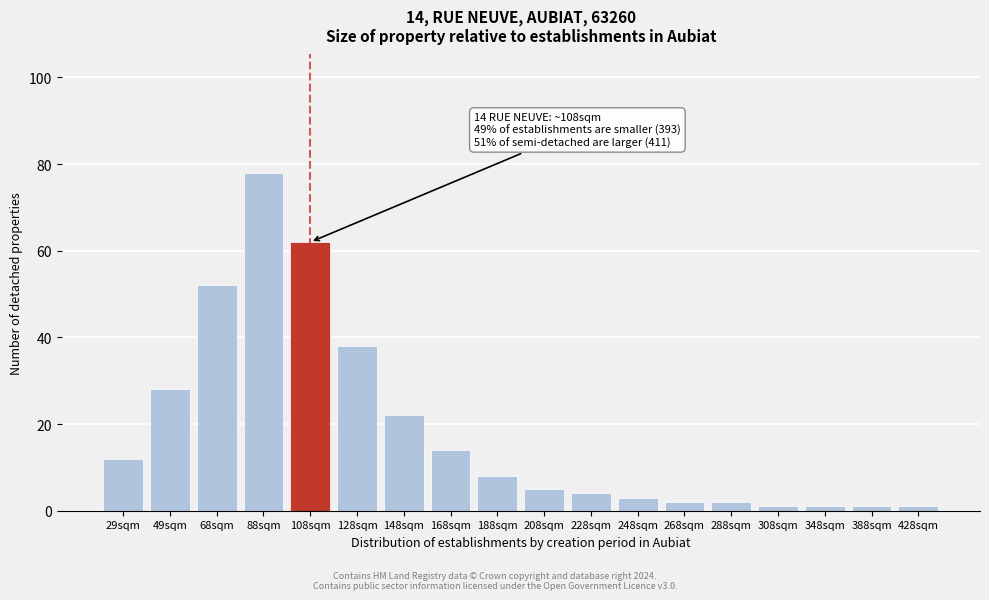

Reading left to right, extract all data points from this chart.

12	28	52	78	62	38	22	14	8	5	4	3	2	2	1	1	1	1